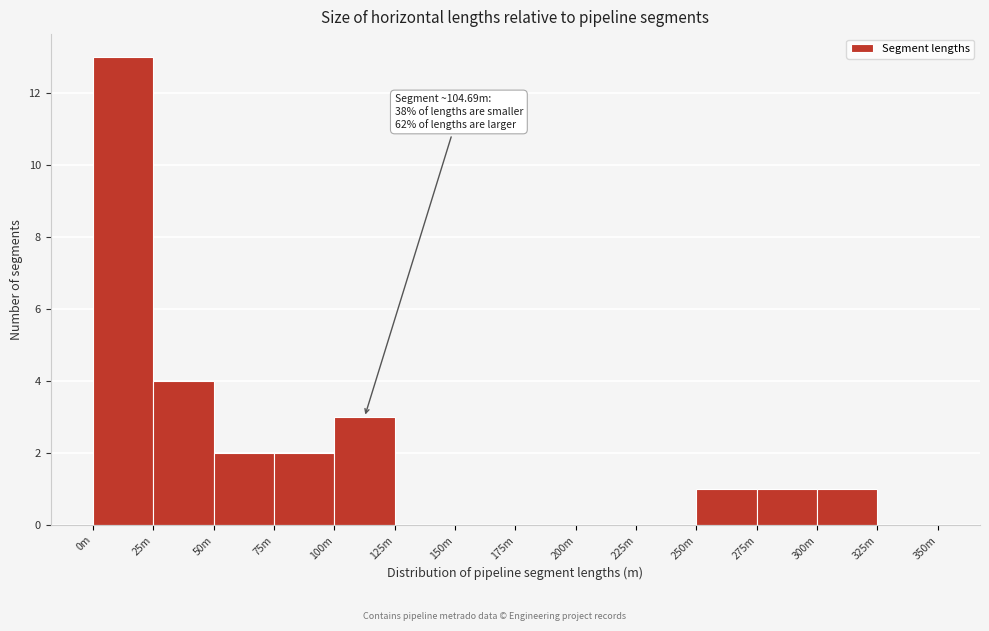

Reading right to left, list all the values displayed in this chart.

325m=0	300m=1	275m=1	250m=1	225m=0	200m=0	175m=0	150m=0	125m=0	100m=3	75m=2	50m=2	25m=4	0m=13